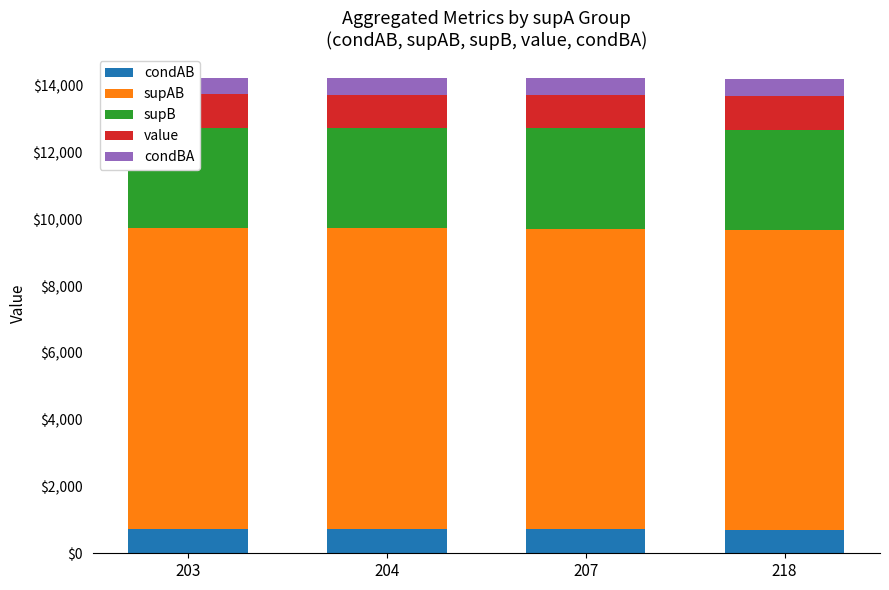

Is it true that supAB equals 9000.0 at 207?

True